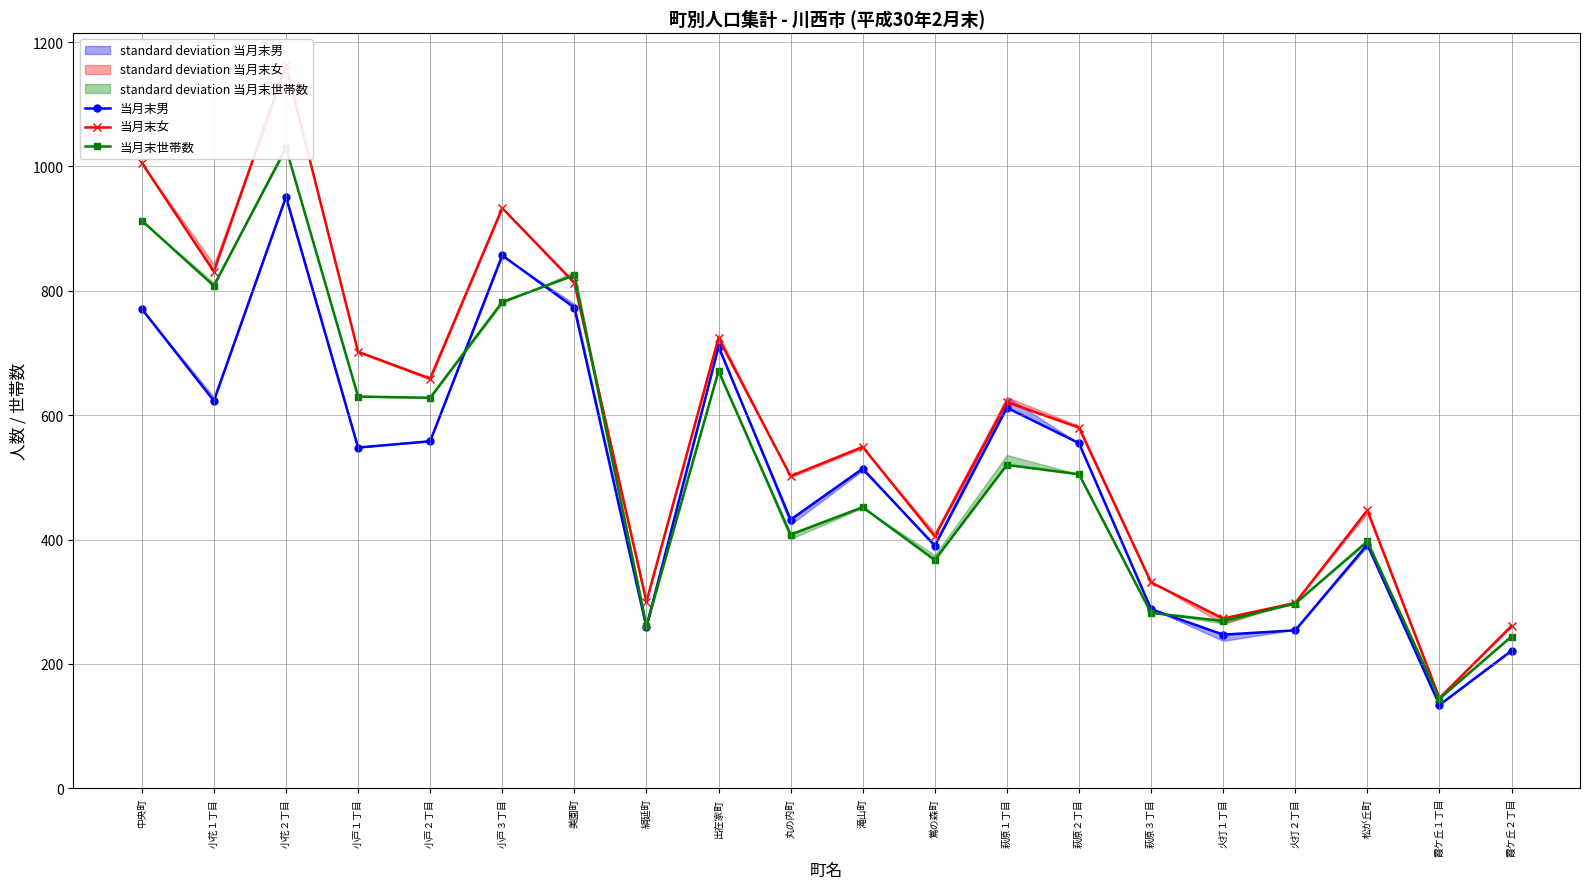

Is the value of 当月末男 at 霞ケ丘１丁目 greater than the value of 当月末女 at 萩原１丁目?

No